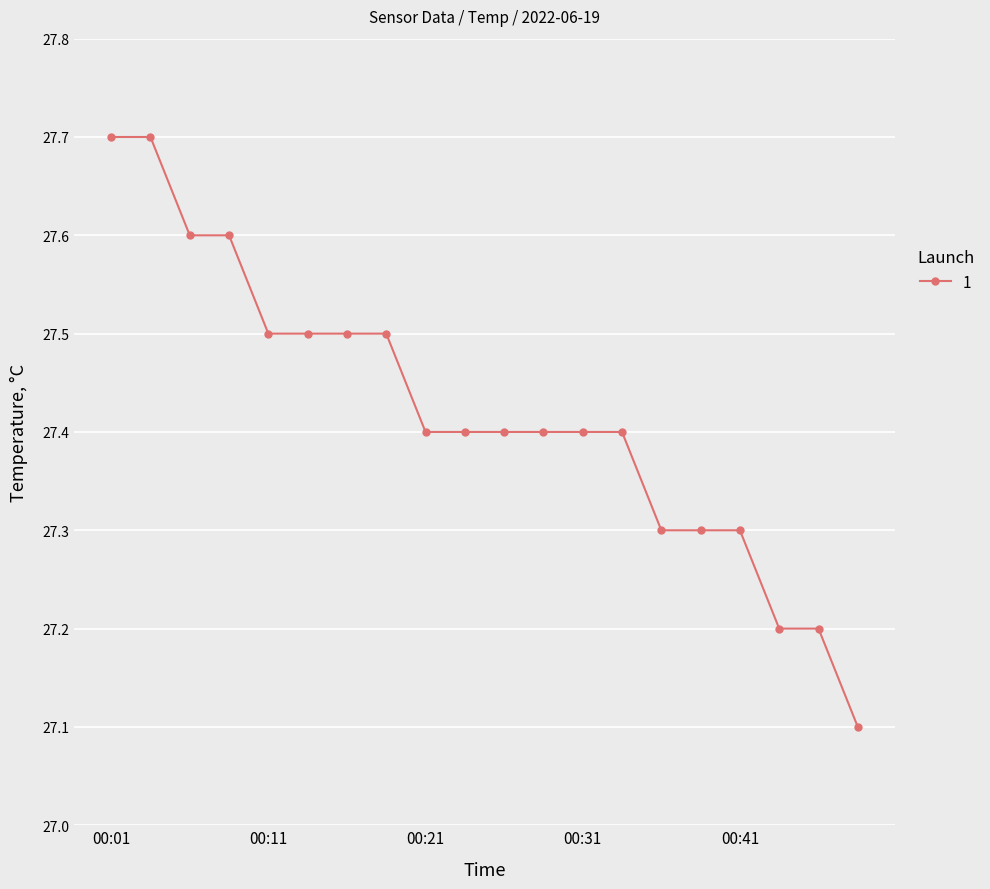

What is the value of the 11th point from the left?

27.4